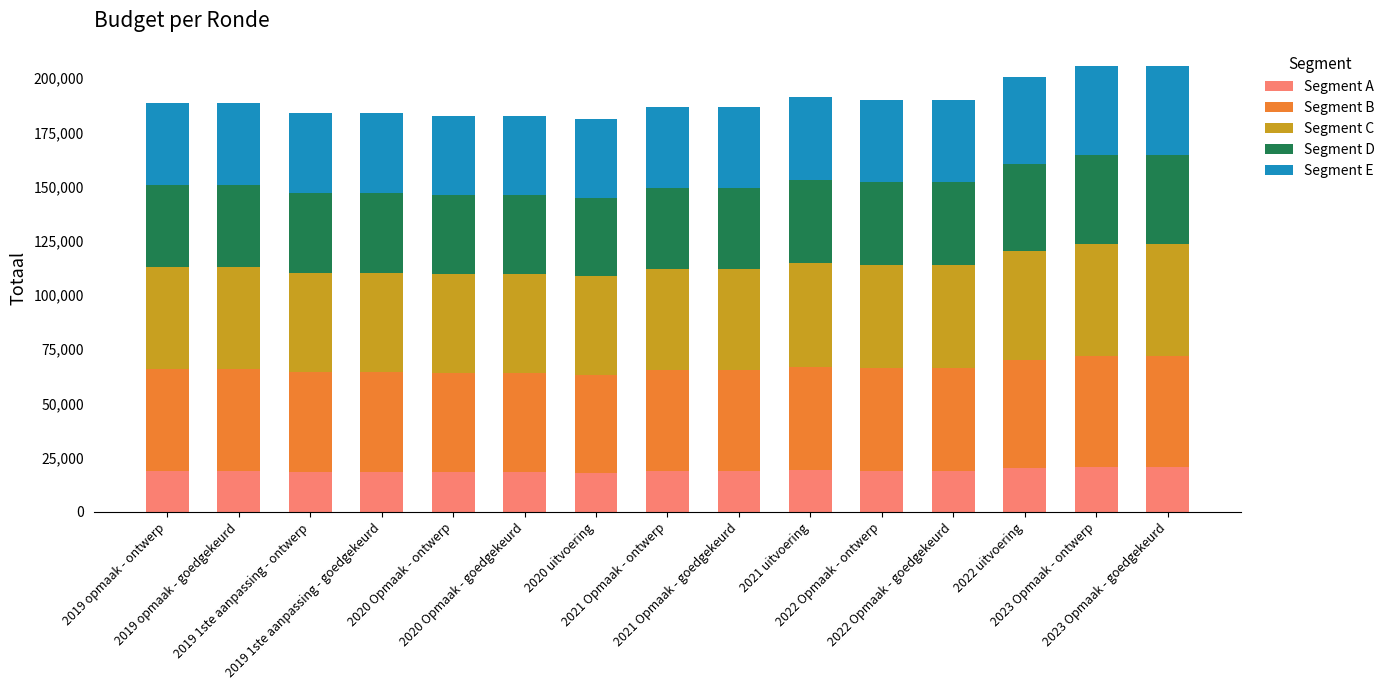

What is the sum of all Segment A values?

284822.7